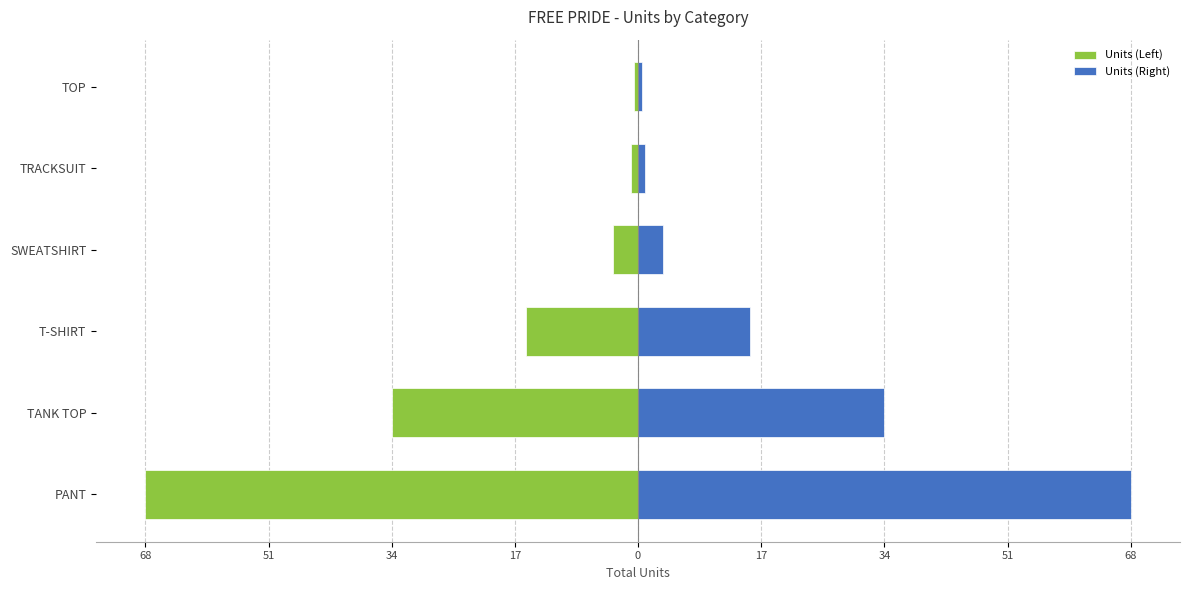

List the series in order of their peak value, highest first.

Units (Right), Units (Left)